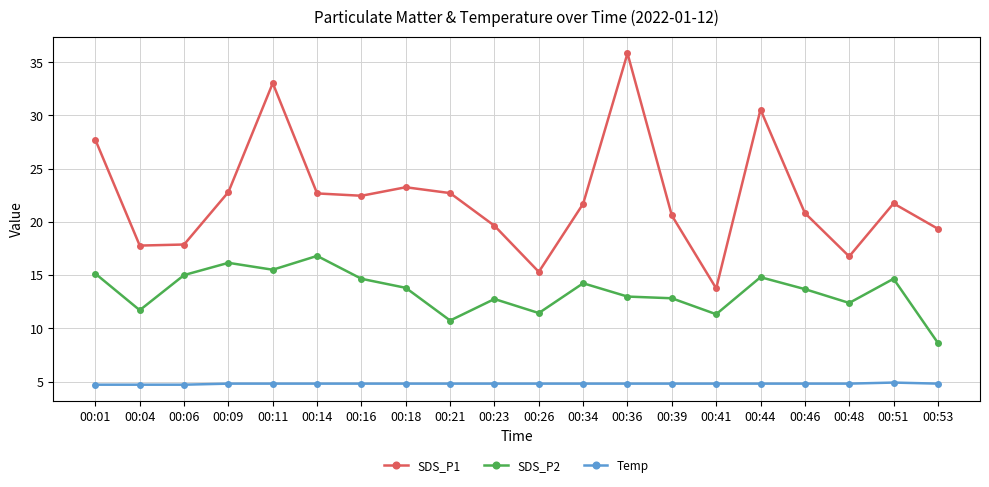

Where does the SDS_P2 series first go above 13?

00:01